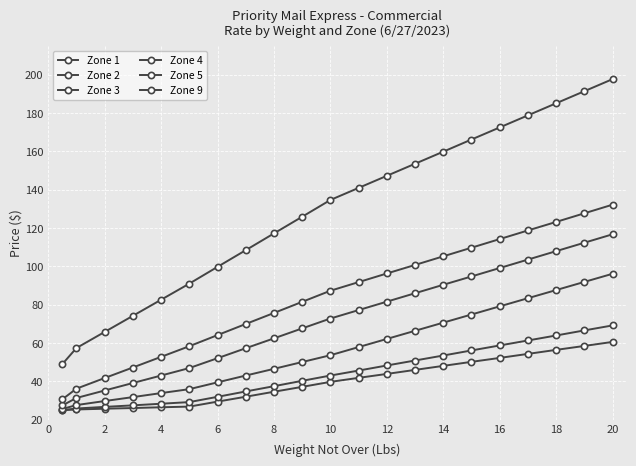

What is the minimum value for Zone 3?

25.5